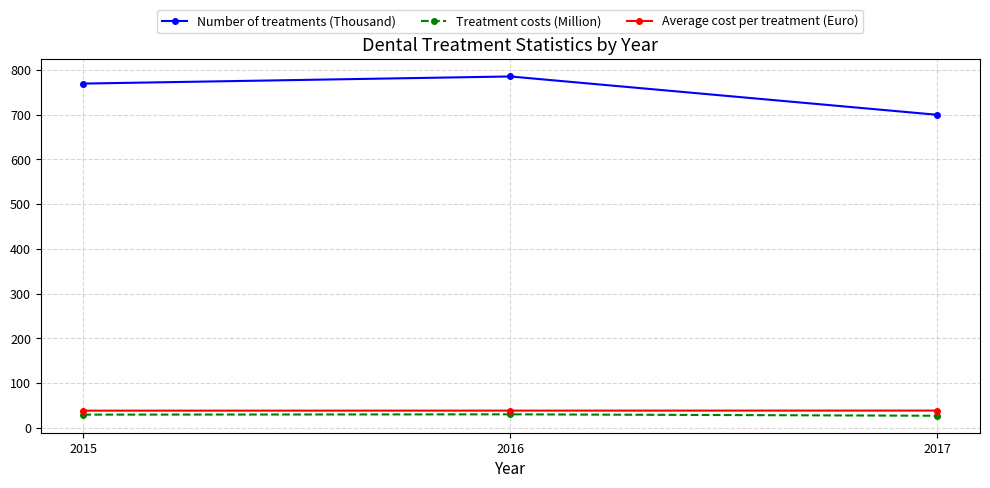

What is the lowest value of the Number of treatments (Thousand) series?

699.9